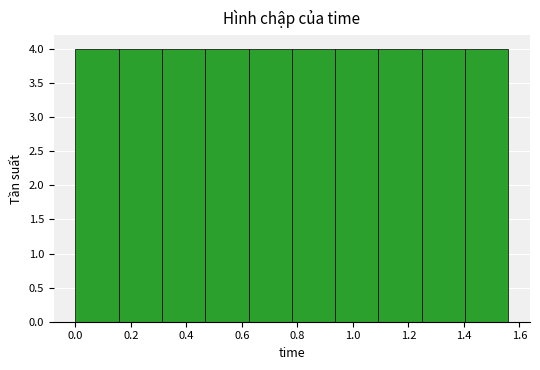

Reading left to right, list every bar in this chart as the range it spans on the x-axis followed by its height. Neither the bar edges nor the heights are printed on the chart, so give them approximately, as read against the axes.

0.000 to 0.156: 4
0.156 to 0.312: 4
0.312 to 0.468: 4
0.468 to 0.624: 4
0.624 to 0.780: 4
0.780 to 0.936: 4
0.936 to 1.092: 4
1.092 to 1.248: 4
1.248 to 1.404: 4
1.404 to 1.560: 4